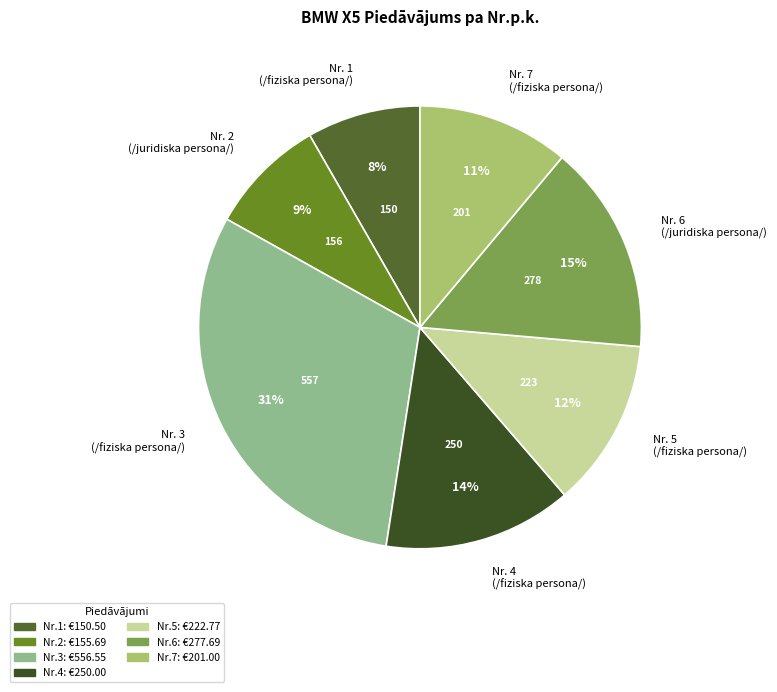

The Nr. 4 (/fiziska persona/) slice represents 28% of the pie. True or false?

False